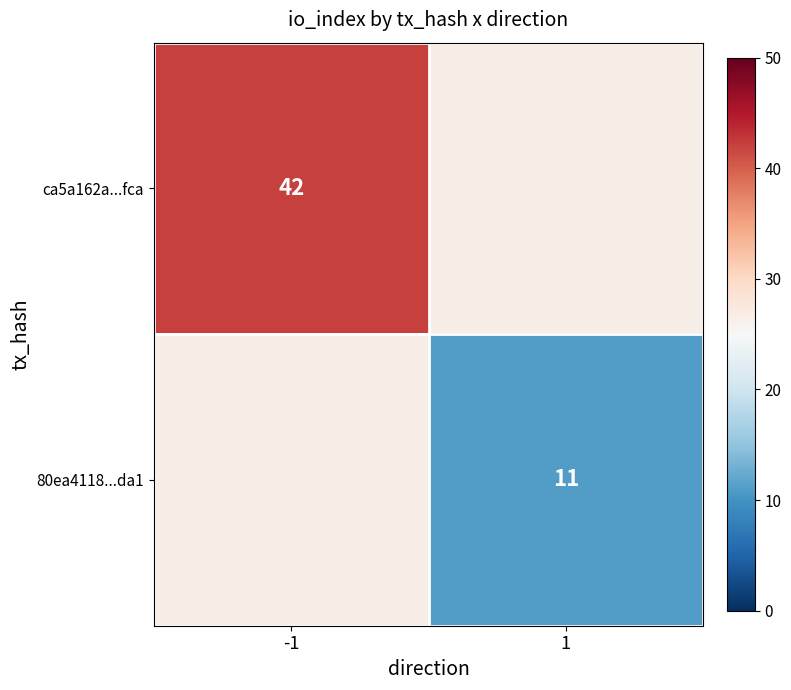

The value of 80ea4118...da1 at 1 is 2.6. True or false?

False